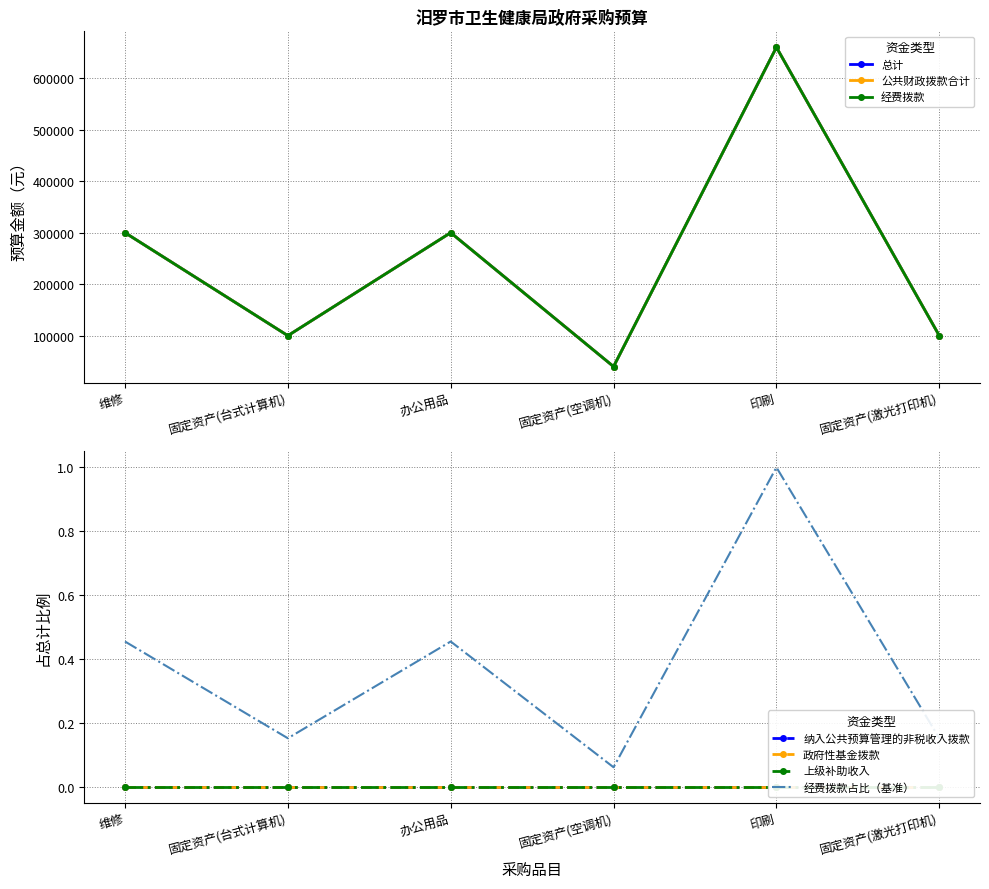

Does the chart have visible grid lines?

Yes